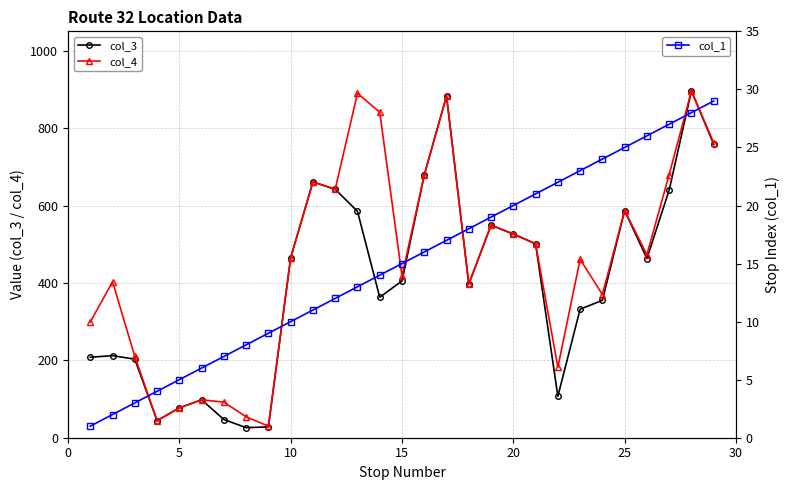

List the series in order of their peak value, lowest first.

col_1, col_3, col_4